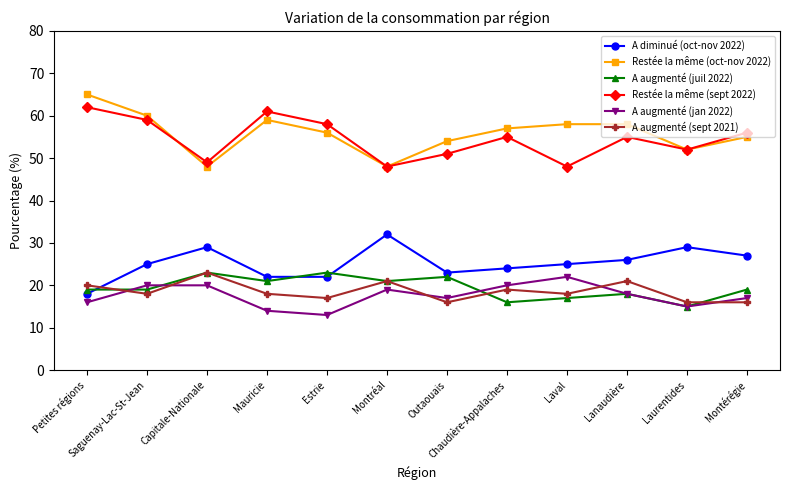

How many data points in A augmenté (jan 2022) are less than 18?

6